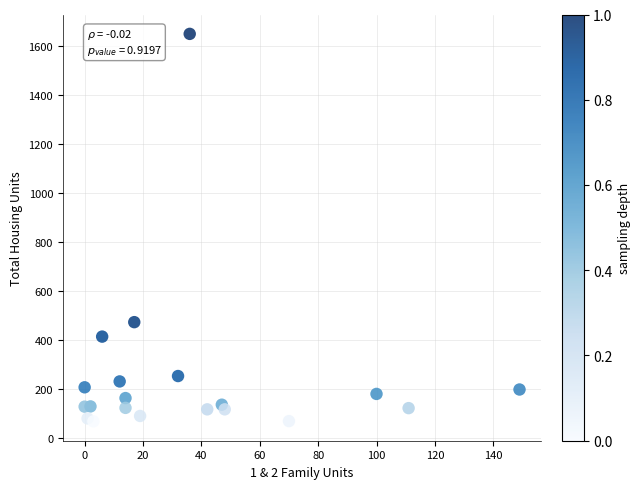

What is the range of X values (max minus min)?

149